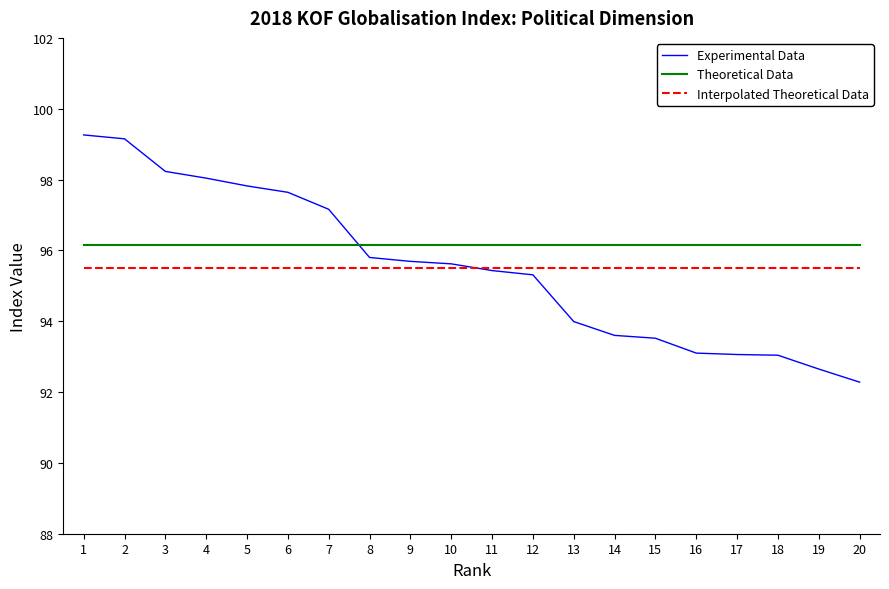

True or false: Experimental Data and Theoretical Data cross at least once.

True